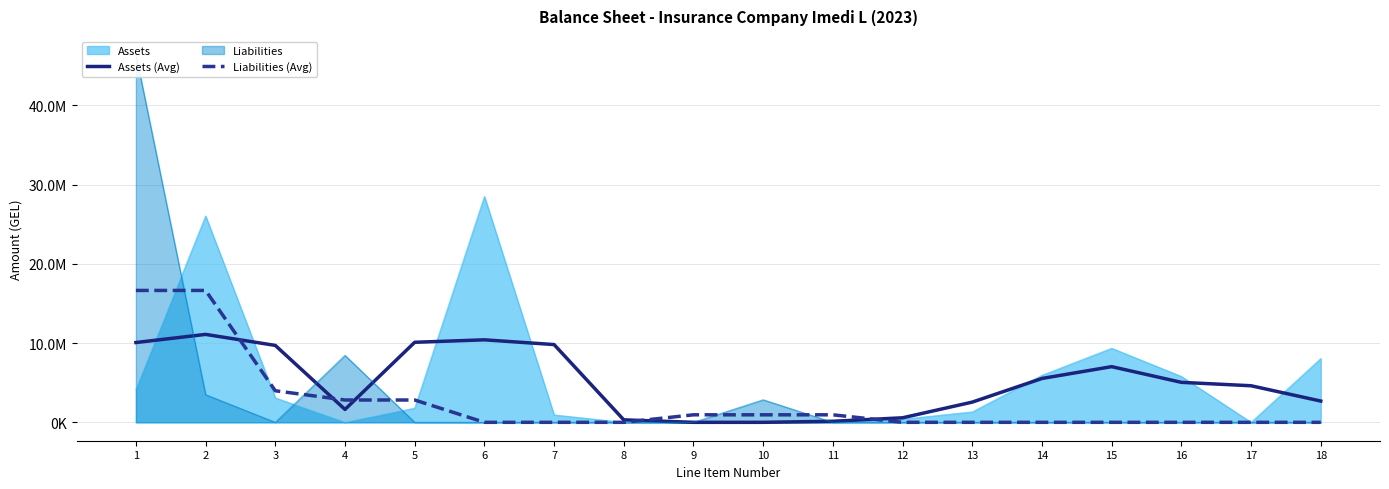

Where is the first local maximum for Assets (Avg)?

2